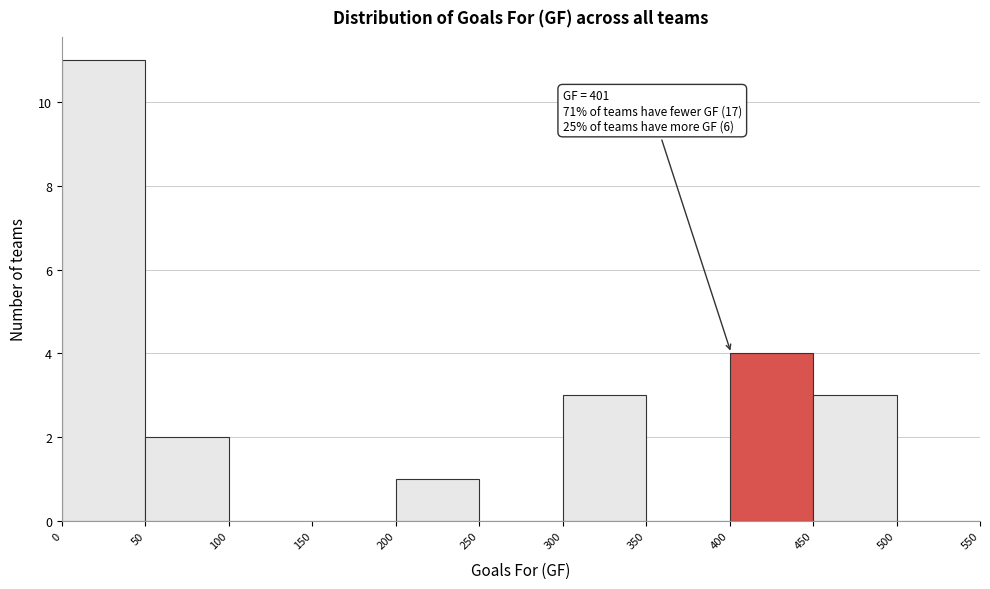

Over which range of the x-axis is the bar tallest?

0 to 50